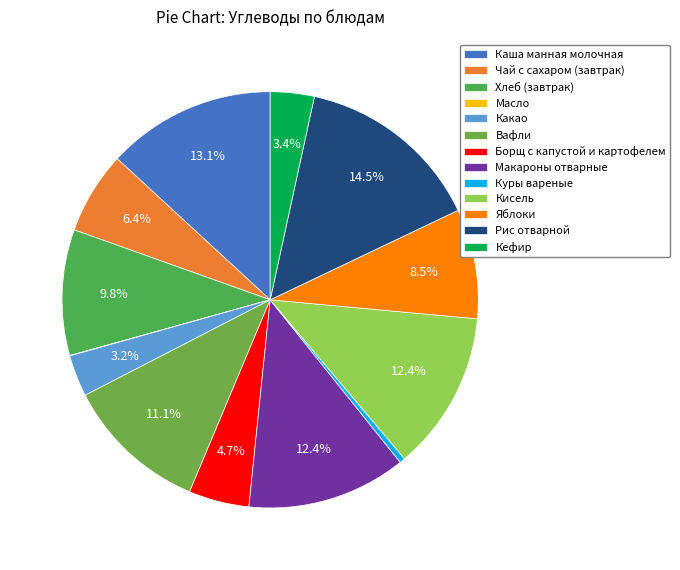

Rank the categories by value from lowest to highest.

Масло, Куры вареные, Какао, Кефир, Борщ с капустой и картофелем, Чай с сахаром (завтрак), Яблоки, Хлеб (завтрак), Вафли, Макароны отварные, Кисель, Каша манная молочная, Рис отварной